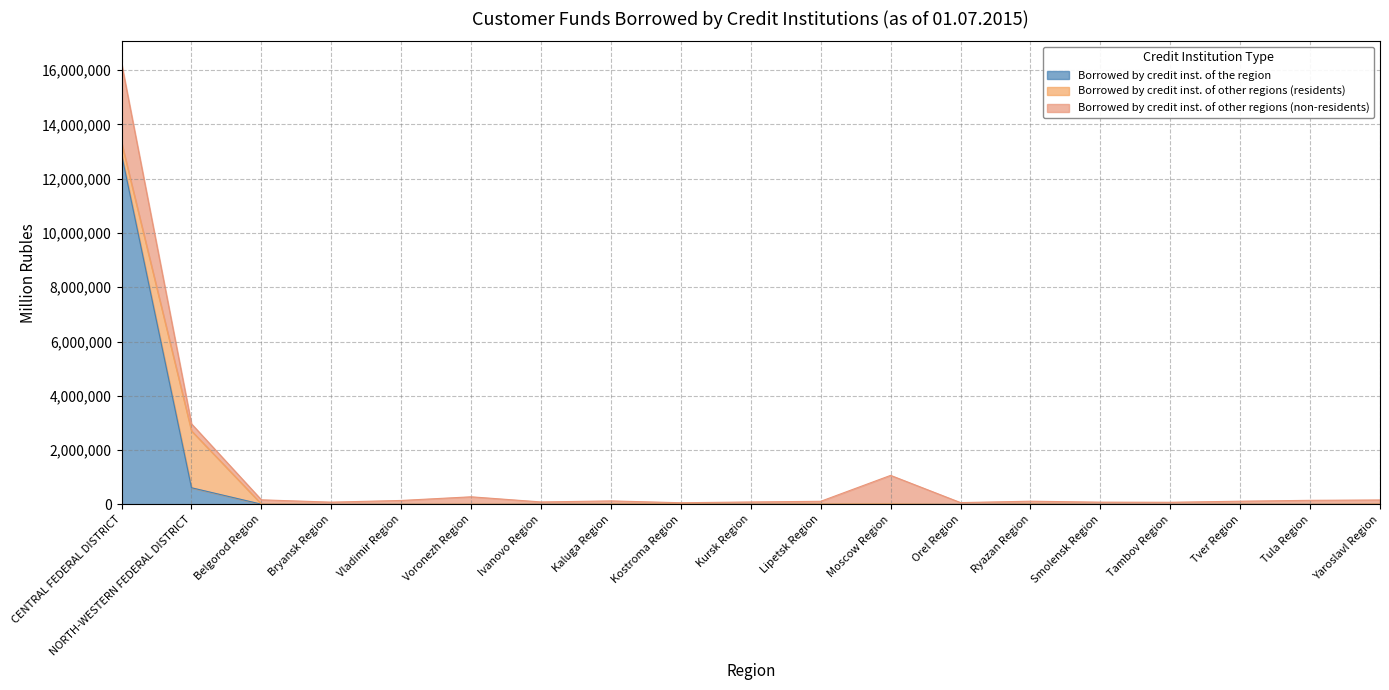

What is the maximum value for Borrowed by credit inst. of the region?

12895101